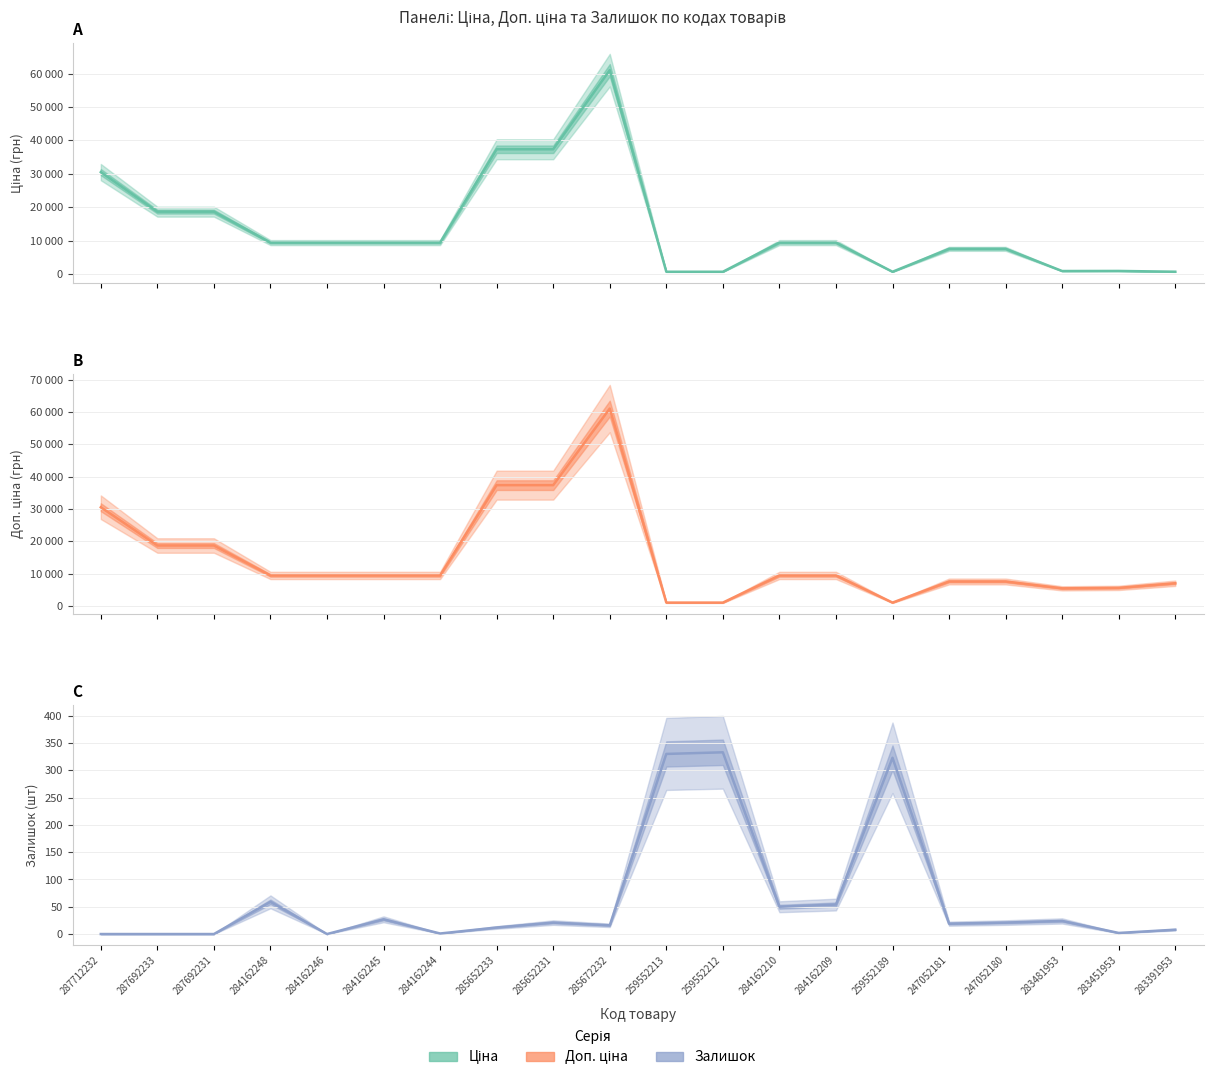

Where is the first local maximum for Залишок?

284162248